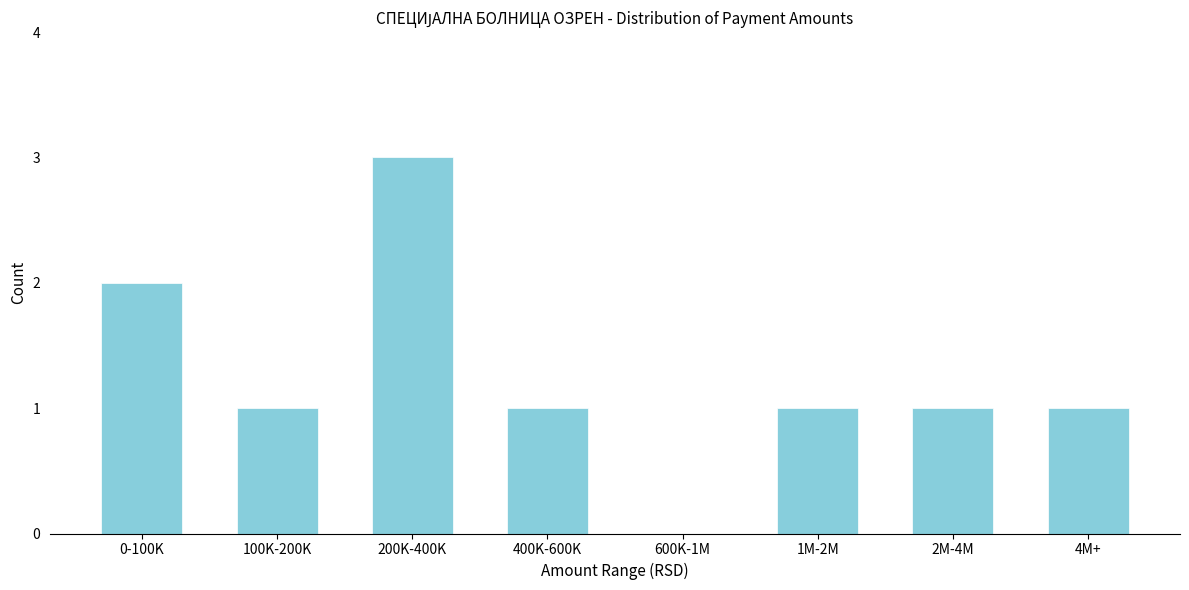

Reading right to left, extract all data points from this chart.

4M+=1	2M-4M=1	1M-2M=1	600K-1M=0	400K-600K=1	200K-400K=3	100K-200K=1	0-100K=2